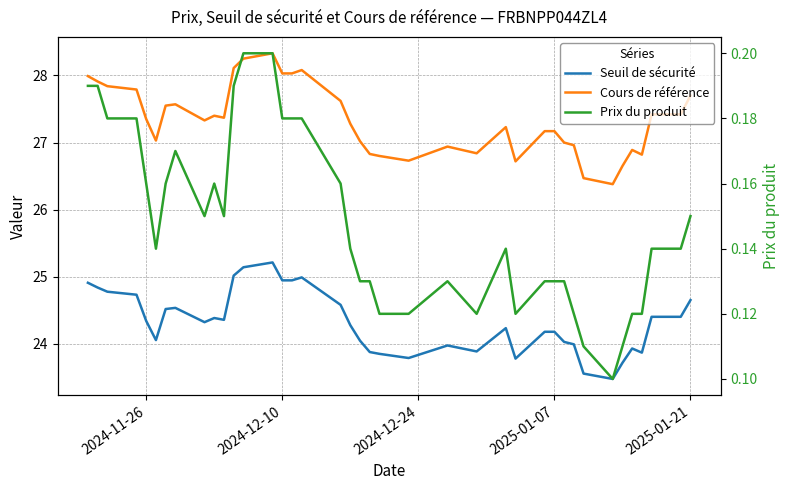

How many categories are shown in the chart?

39